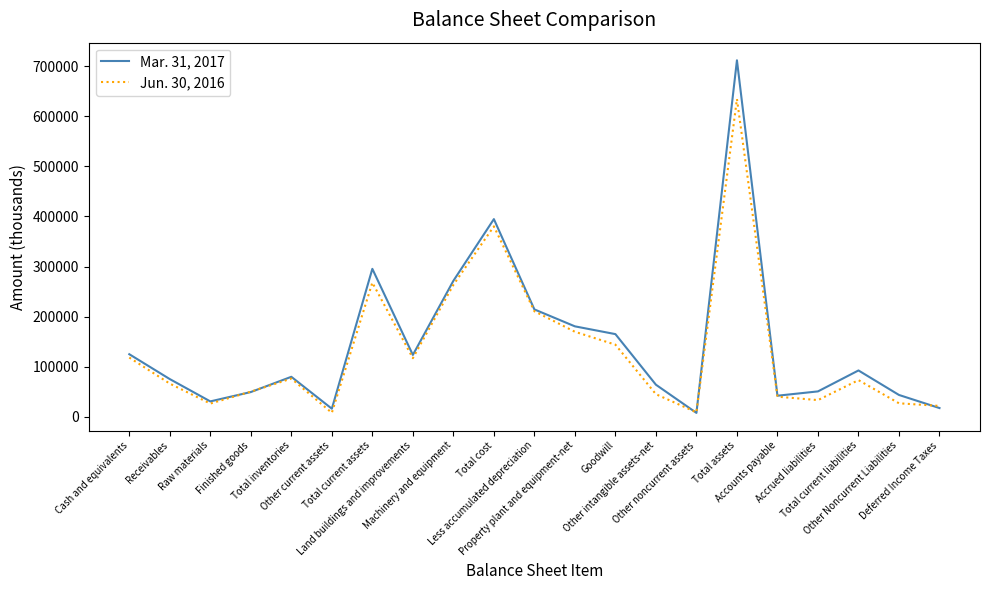

Where is the first local maximum for Jun. 30, 2016?

Total inventories